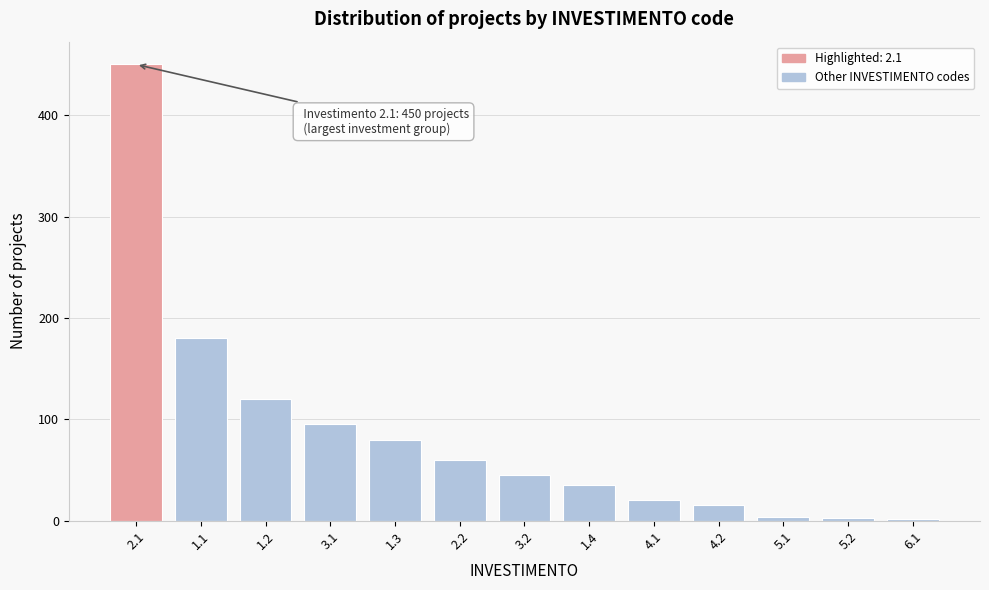

What is the difference between the maximum and minimum values?

448